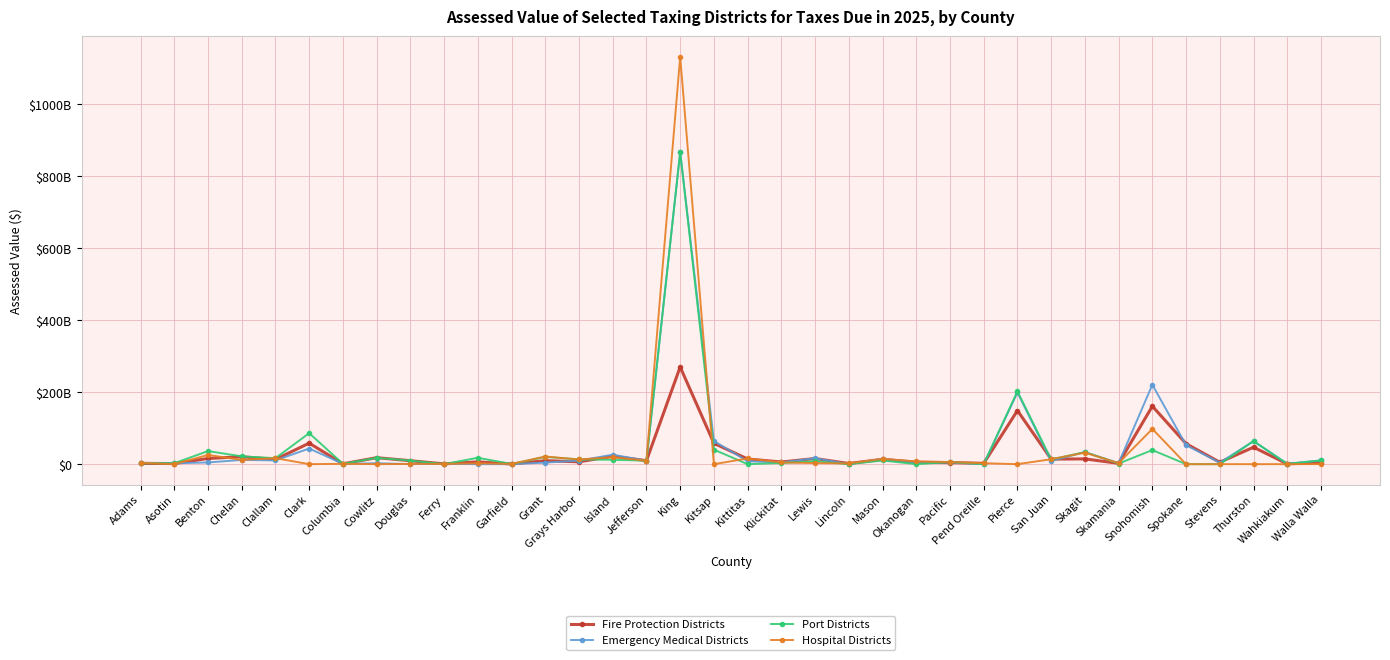

What is the maximum value shown in the chart?

1132176450200